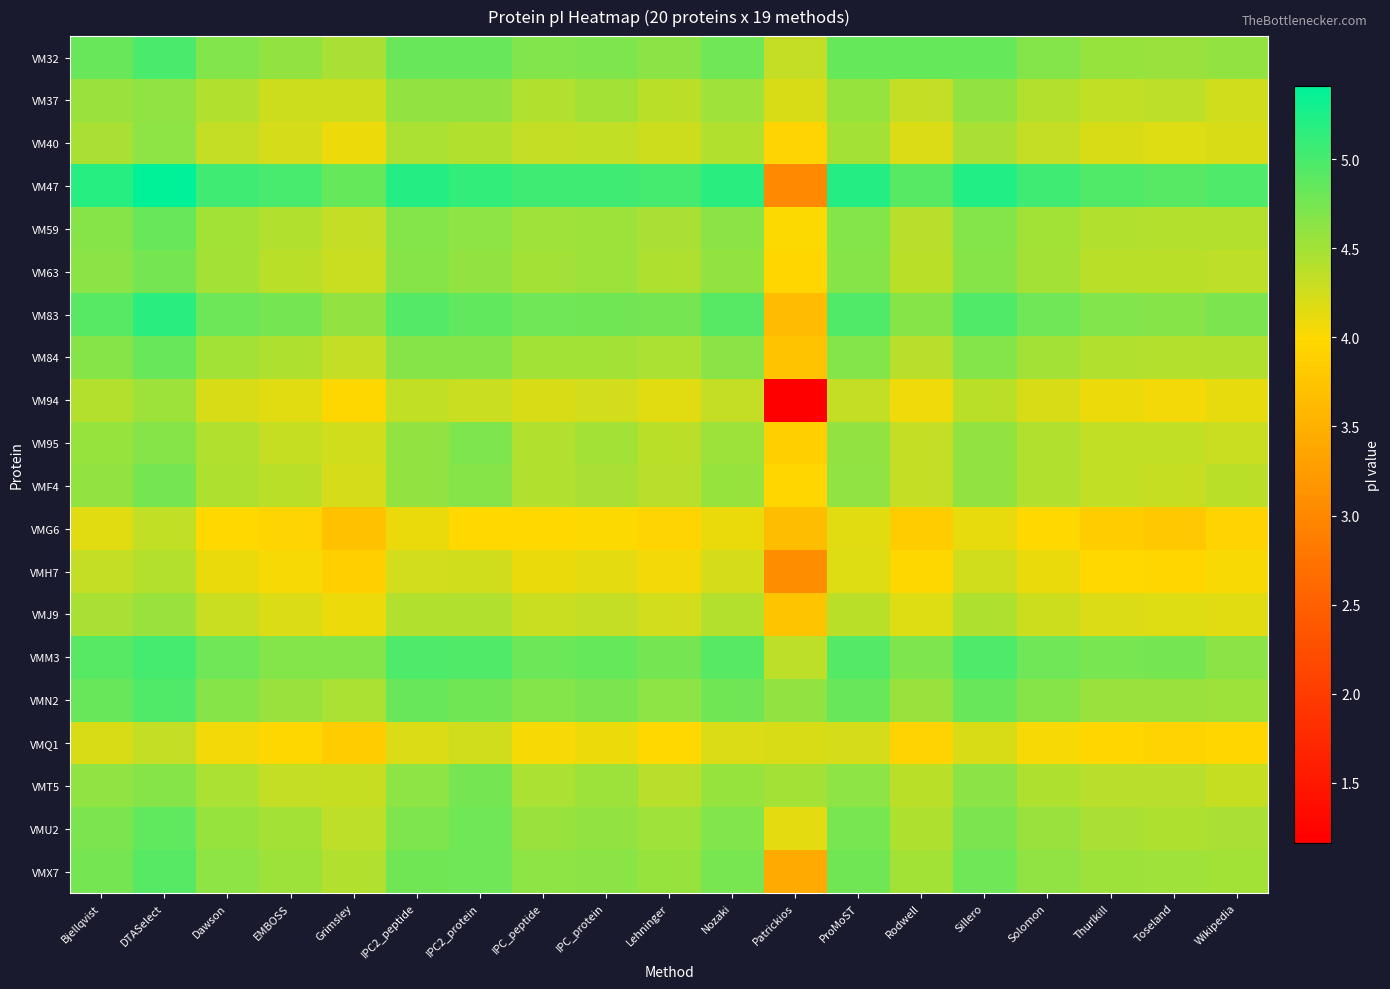

How many data points does each series have?

19